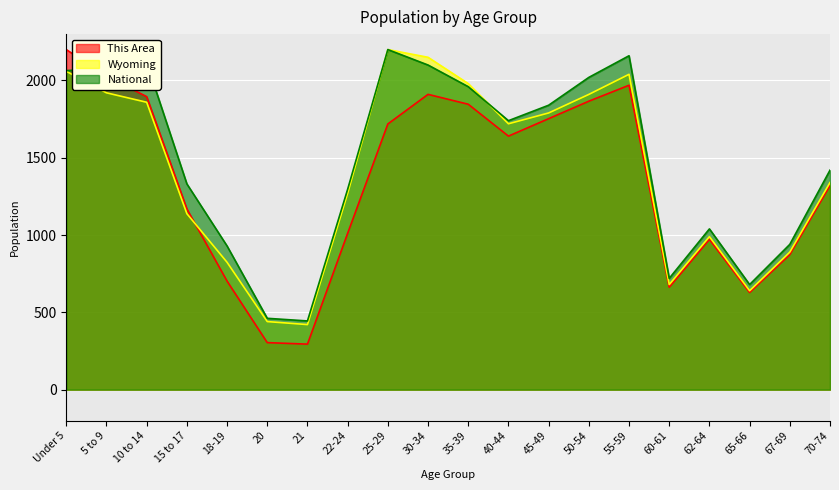

Where is the first local maximum for Wyoming?

25-29